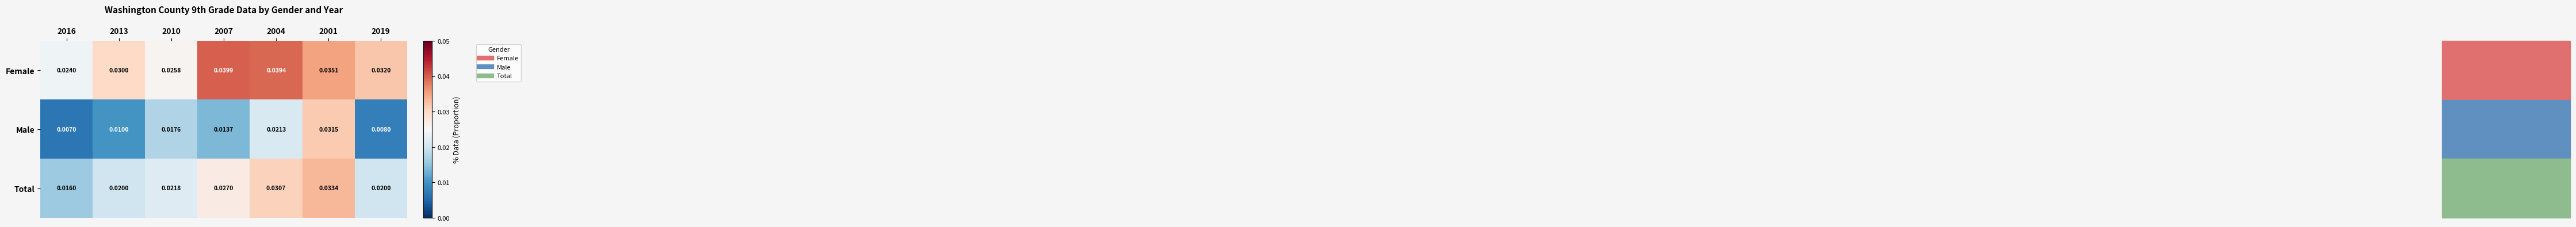

Which series changed the most between 2016 and 2007?

Female